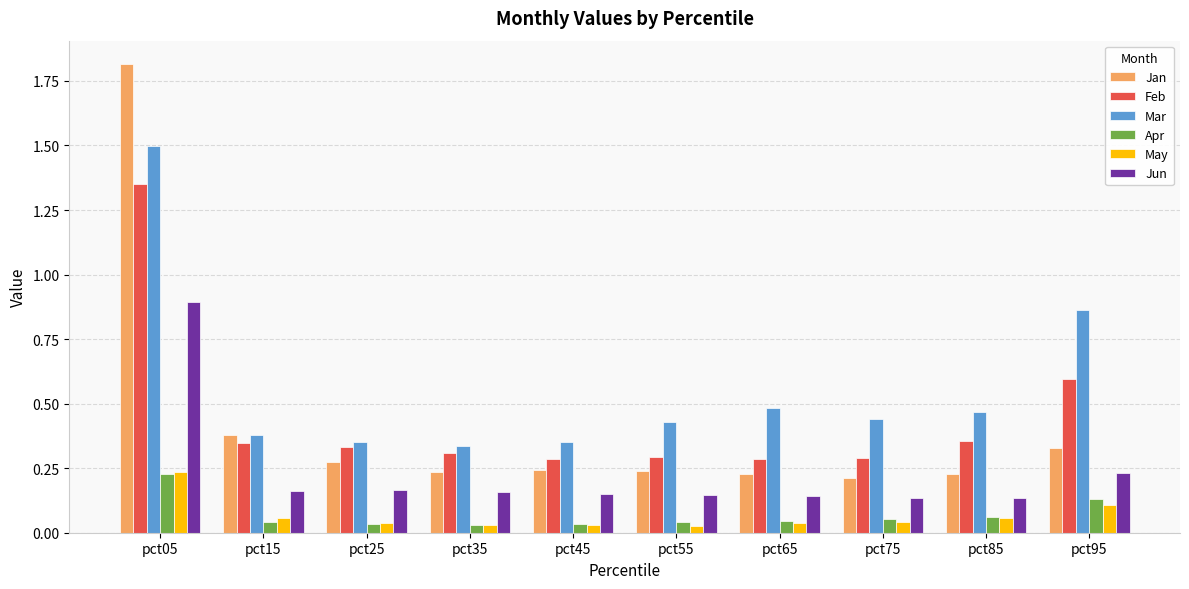

The Jan series shows 0.5 at pct05. True or false?

False